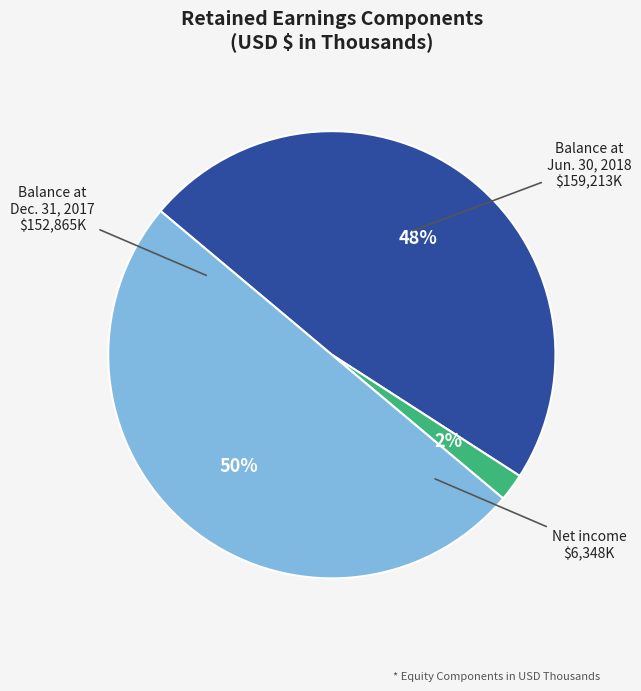

To the nearest percent, what is the average slice percentage?

33%